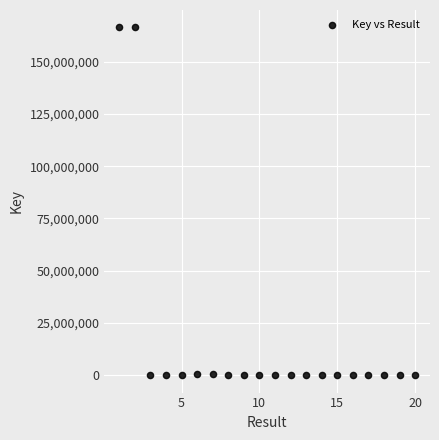

What is the range of X values (max minus min)?

19